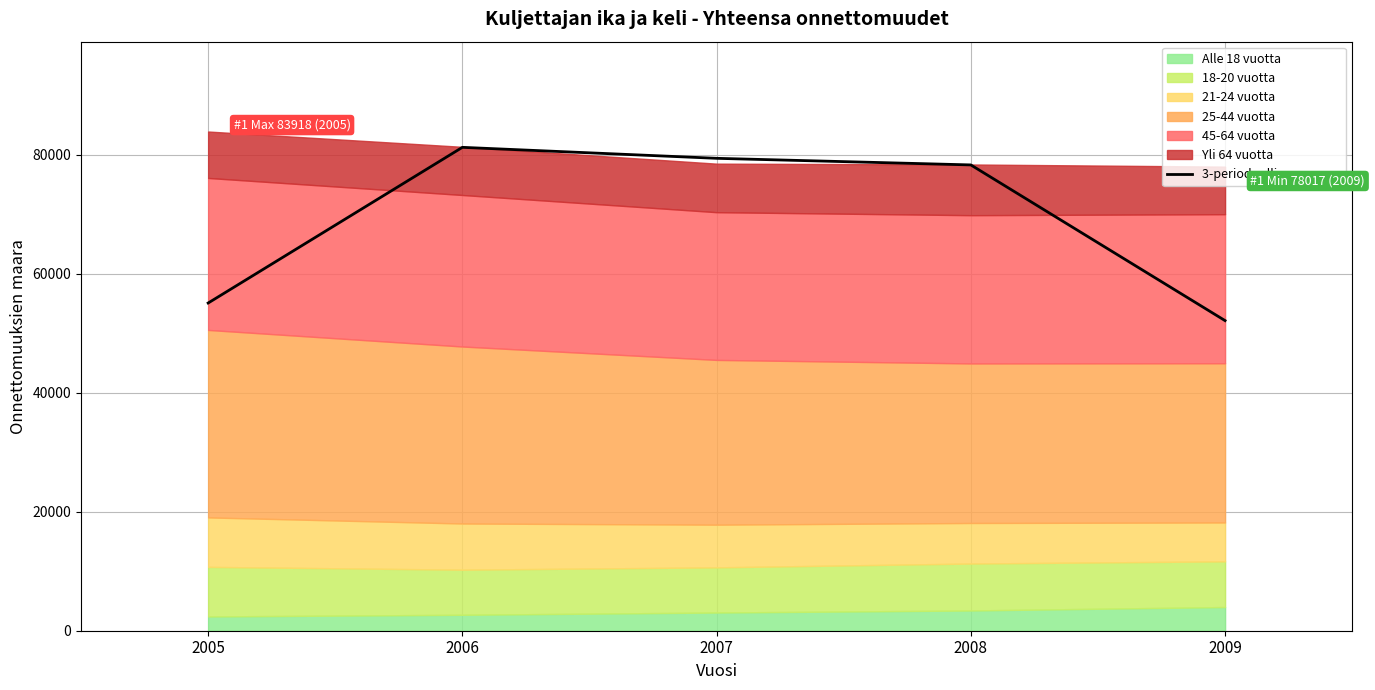

At which category does the chart reach its peak across all series?

2006